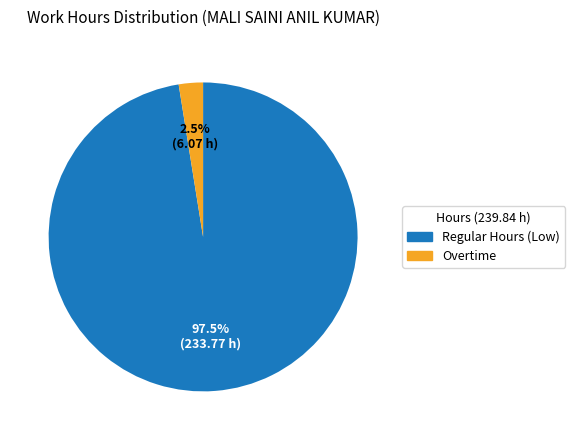

Is there any slice that represents more than half of the pie?

Yes